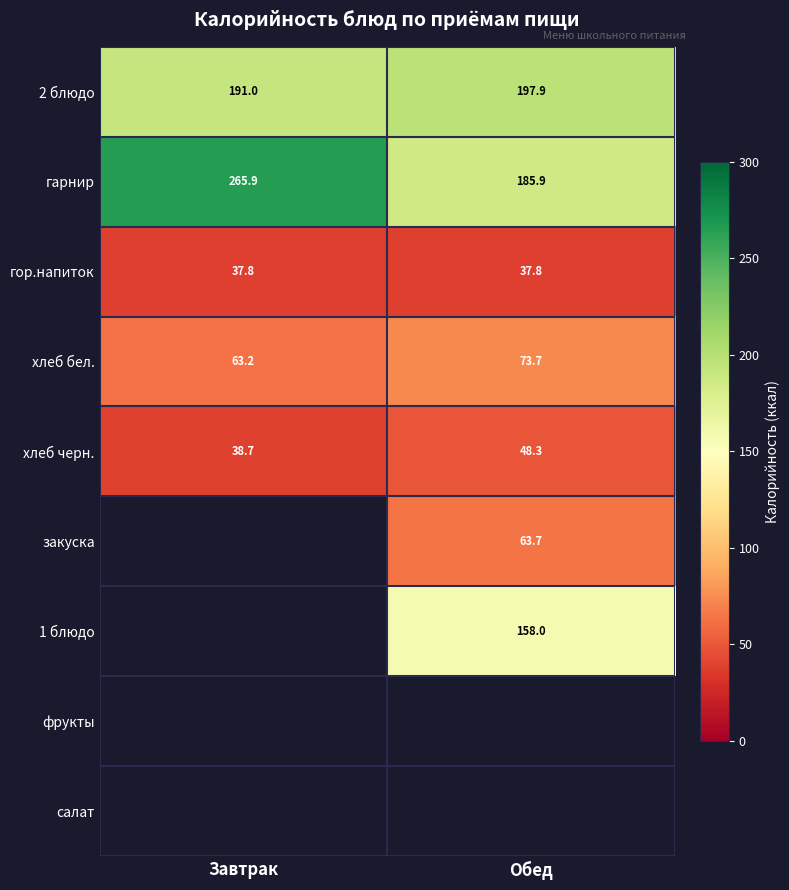

List the labels in order of 2 блюдо value, smallest first.

Завтрак, Обед